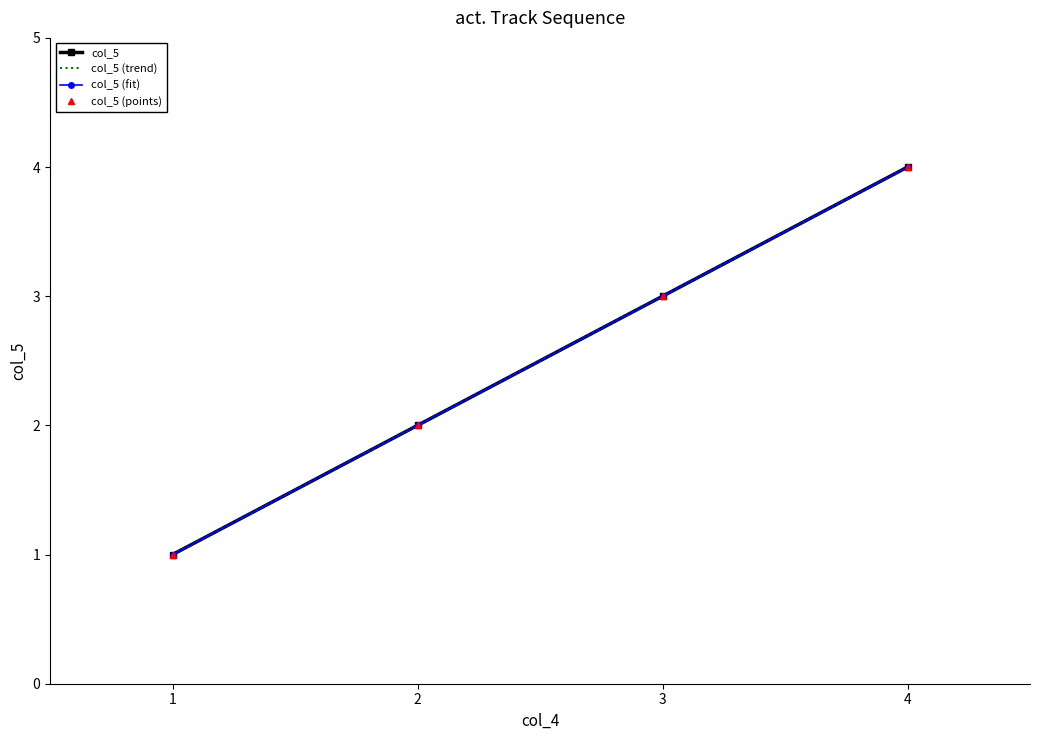

What is the value of the col_5 (fit) point at the 1st from the left?

1